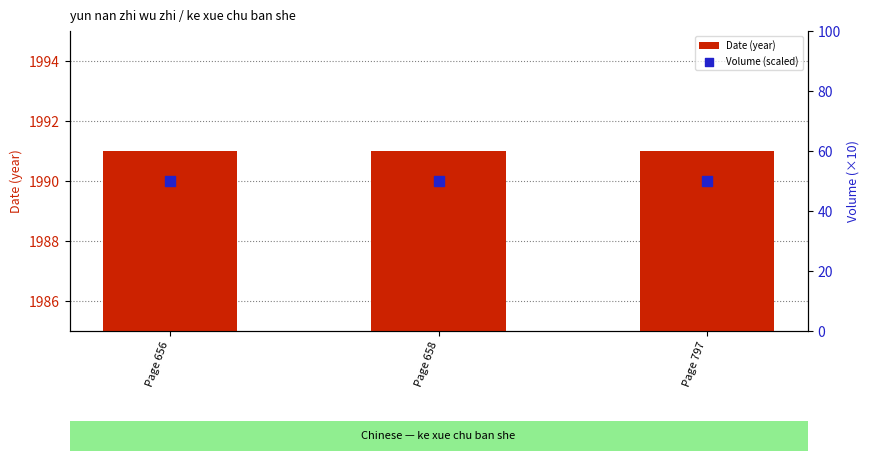

At how many categories does at least one series exceed 136?

3